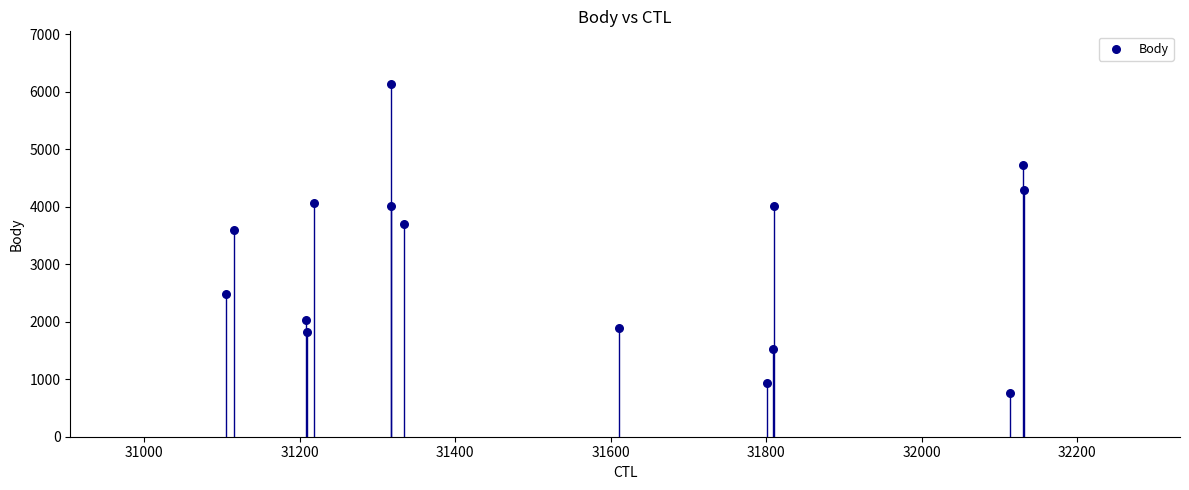

What is the range of Y values (max minus min)?

5366